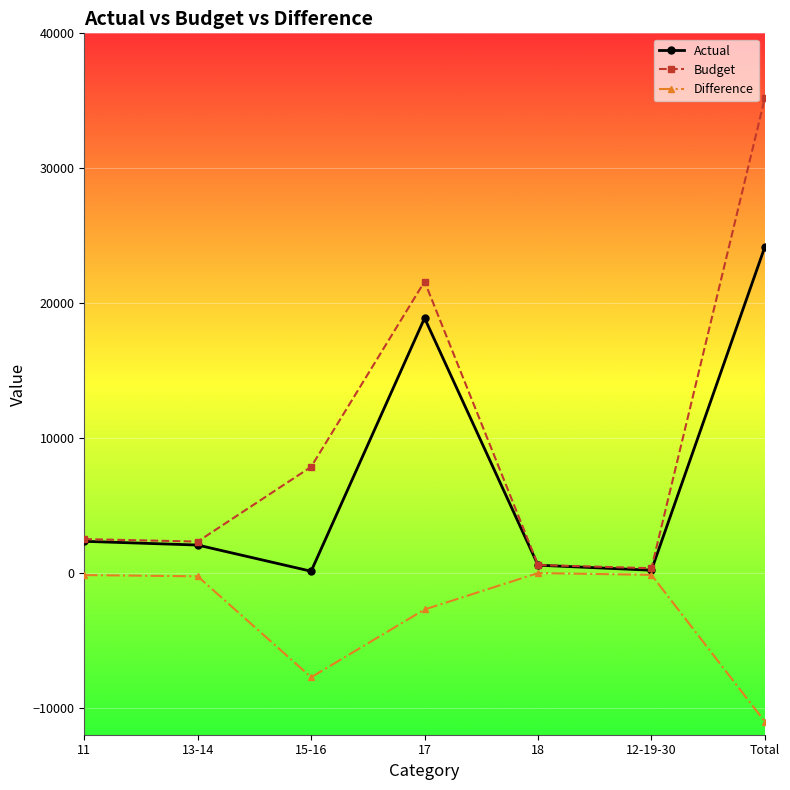

The Actual series shows 6123 at Total. True or false?

False